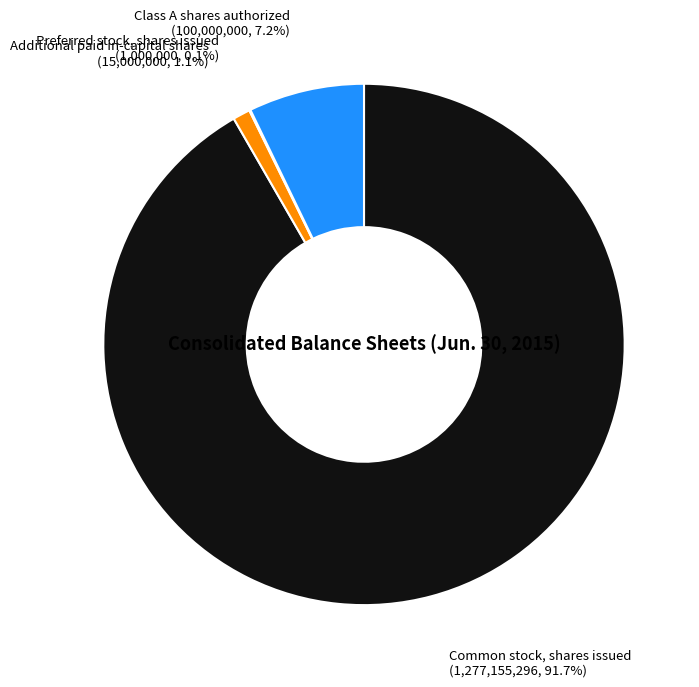

Is Additional paid in-capital shares the majority of the pie?

No